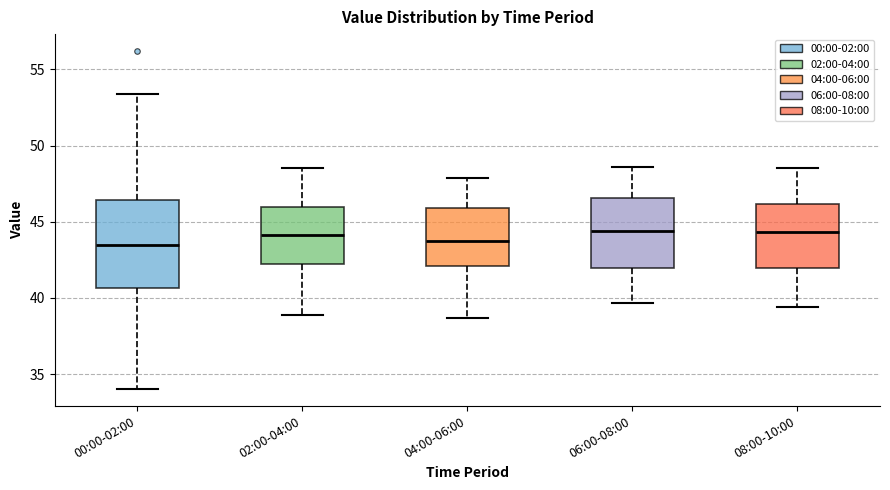

Where is the upper edge of the box for 00:00-02:00 on the y-axis? The values are not printed on the chart, so give them approximately, as read against the axis.

46.5